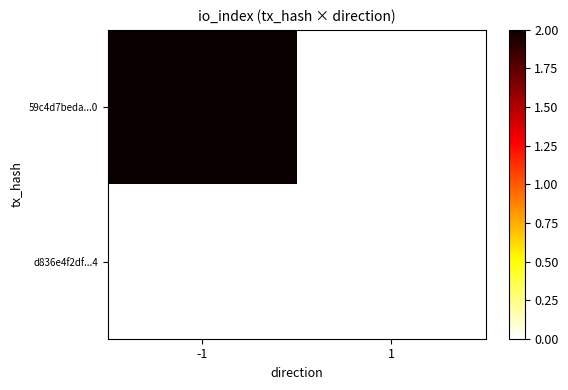

Which category has the highest value across all series?

-1